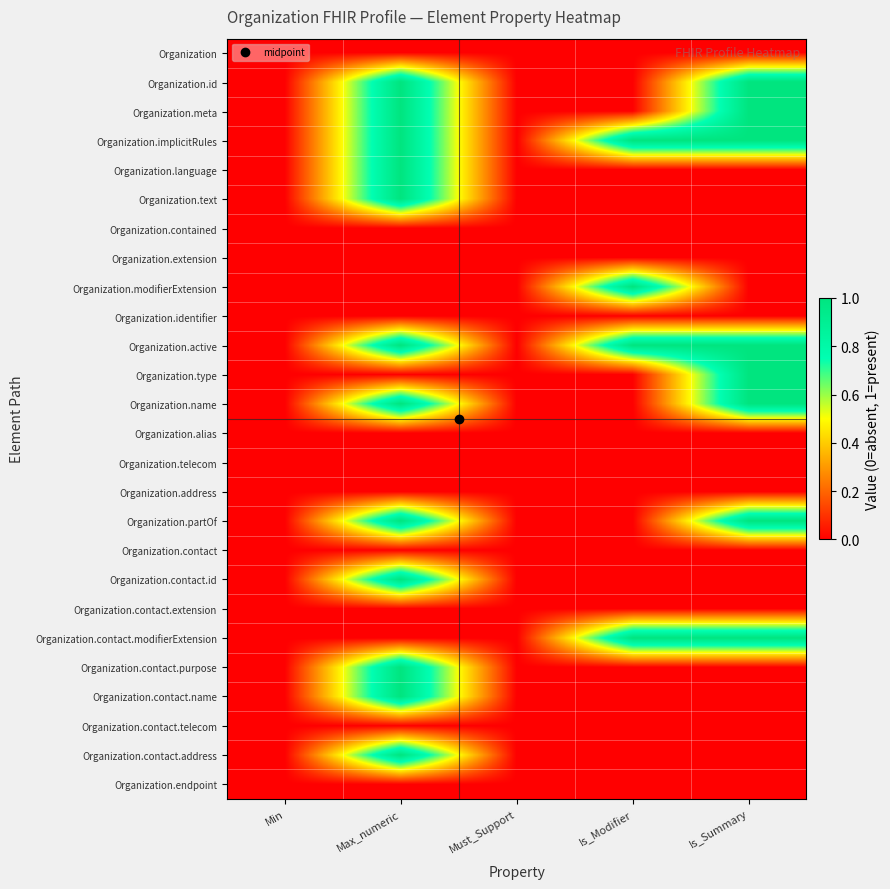

Reading right to left, list all the values displayed in this chart.

Organization: Is_Summary=0	Is_Modifier=0	Must_Support=0	Max_numeric=0	Min=0
Organization.id: Is_Summary=1	Is_Modifier=0	Must_Support=0	Max_numeric=1	Min=0
Organization.meta: Is_Summary=1	Is_Modifier=0	Must_Support=0	Max_numeric=1	Min=0
Organization.implicitRules: Is_Summary=1	Is_Modifier=1	Must_Support=0	Max_numeric=1	Min=0
Organization.language: Is_Summary=0	Is_Modifier=0	Must_Support=0	Max_numeric=1	Min=0
Organization.text: Is_Summary=0	Is_Modifier=0	Must_Support=0	Max_numeric=1	Min=0
Organization.contained: Is_Summary=0	Is_Modifier=0	Must_Support=0	Max_numeric=0	Min=0
Organization.extension: Is_Summary=0	Is_Modifier=0	Must_Support=0	Max_numeric=0	Min=0
Organization.modifierExtension: Is_Summary=0	Is_Modifier=1	Must_Support=0	Max_numeric=0	Min=0
Organization.identifier: Is_Summary=0	Is_Modifier=0	Must_Support=0	Max_numeric=0	Min=0
Organization.active: Is_Summary=1	Is_Modifier=1	Must_Support=0	Max_numeric=1	Min=0
Organization.type: Is_Summary=1	Is_Modifier=0	Must_Support=0	Max_numeric=0	Min=0
Organization.name: Is_Summary=1	Is_Modifier=0	Must_Support=0	Max_numeric=1	Min=0
Organization.alias: Is_Summary=0	Is_Modifier=0	Must_Support=0	Max_numeric=0	Min=0
Organization.telecom: Is_Summary=0	Is_Modifier=0	Must_Support=0	Max_numeric=0	Min=0
Organization.address: Is_Summary=0	Is_Modifier=0	Must_Support=0	Max_numeric=0	Min=0
Organization.partOf: Is_Summary=1	Is_Modifier=0	Must_Support=0	Max_numeric=1	Min=0
Organization.contact: Is_Summary=0	Is_Modifier=0	Must_Support=0	Max_numeric=0	Min=0
Organization.contact.id: Is_Summary=0	Is_Modifier=0	Must_Support=0	Max_numeric=1	Min=0
Organization.contact.extension: Is_Summary=0	Is_Modifier=0	Must_Support=0	Max_numeric=0	Min=0
Organization.contact.modifierExtension: Is_Summary=1	Is_Modifier=1	Must_Support=0	Max_numeric=0	Min=0
Organization.contact.purpose: Is_Summary=0	Is_Modifier=0	Must_Support=0	Max_numeric=1	Min=0
Organization.contact.name: Is_Summary=0	Is_Modifier=0	Must_Support=0	Max_numeric=1	Min=0
Organization.contact.telecom: Is_Summary=0	Is_Modifier=0	Must_Support=0	Max_numeric=0	Min=0
Organization.contact.address: Is_Summary=0	Is_Modifier=0	Must_Support=0	Max_numeric=1	Min=0
Organization.endpoint: Is_Summary=0	Is_Modifier=0	Must_Support=0	Max_numeric=0	Min=0